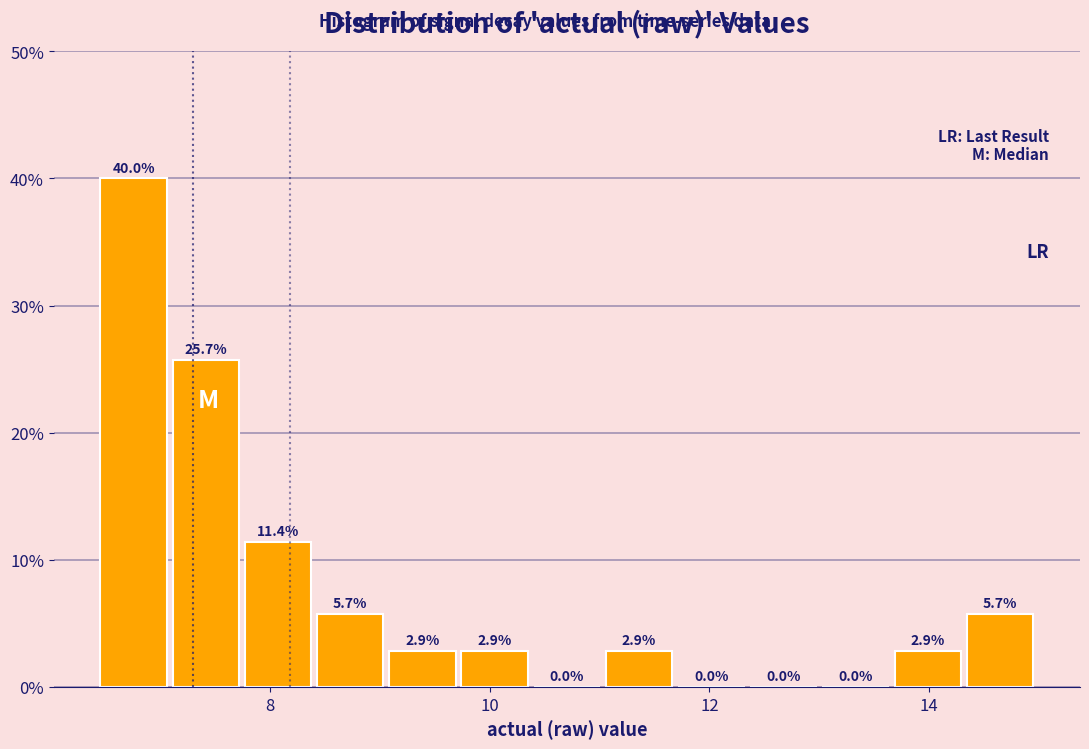

Around what value on the x-axis is the tallest bar? Give the approximate position of its centre, as read against the axis.

6.8